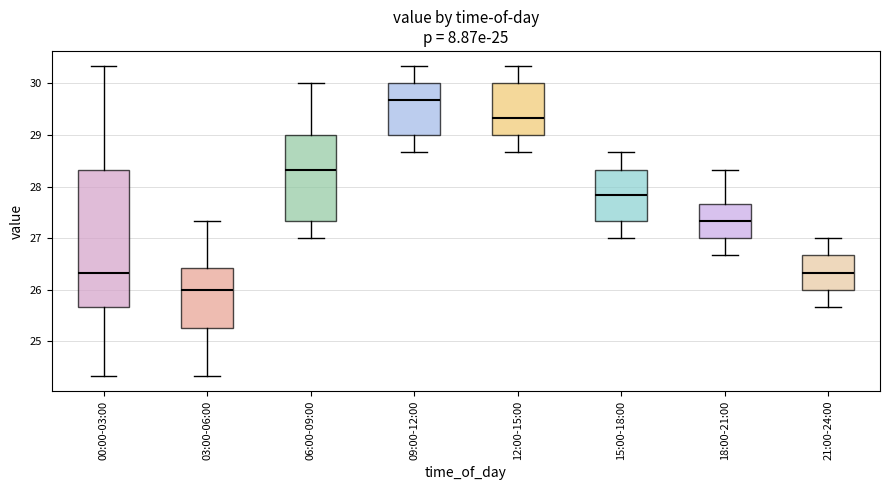

Which box has the lowest median line?

03:00-06:00